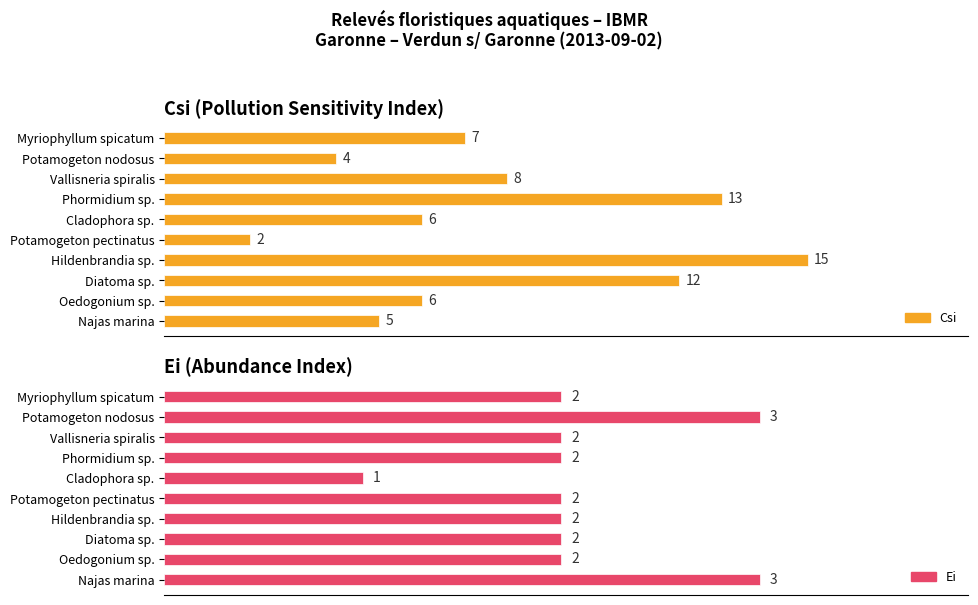

At how many categories does at least one series exceed 10?

3